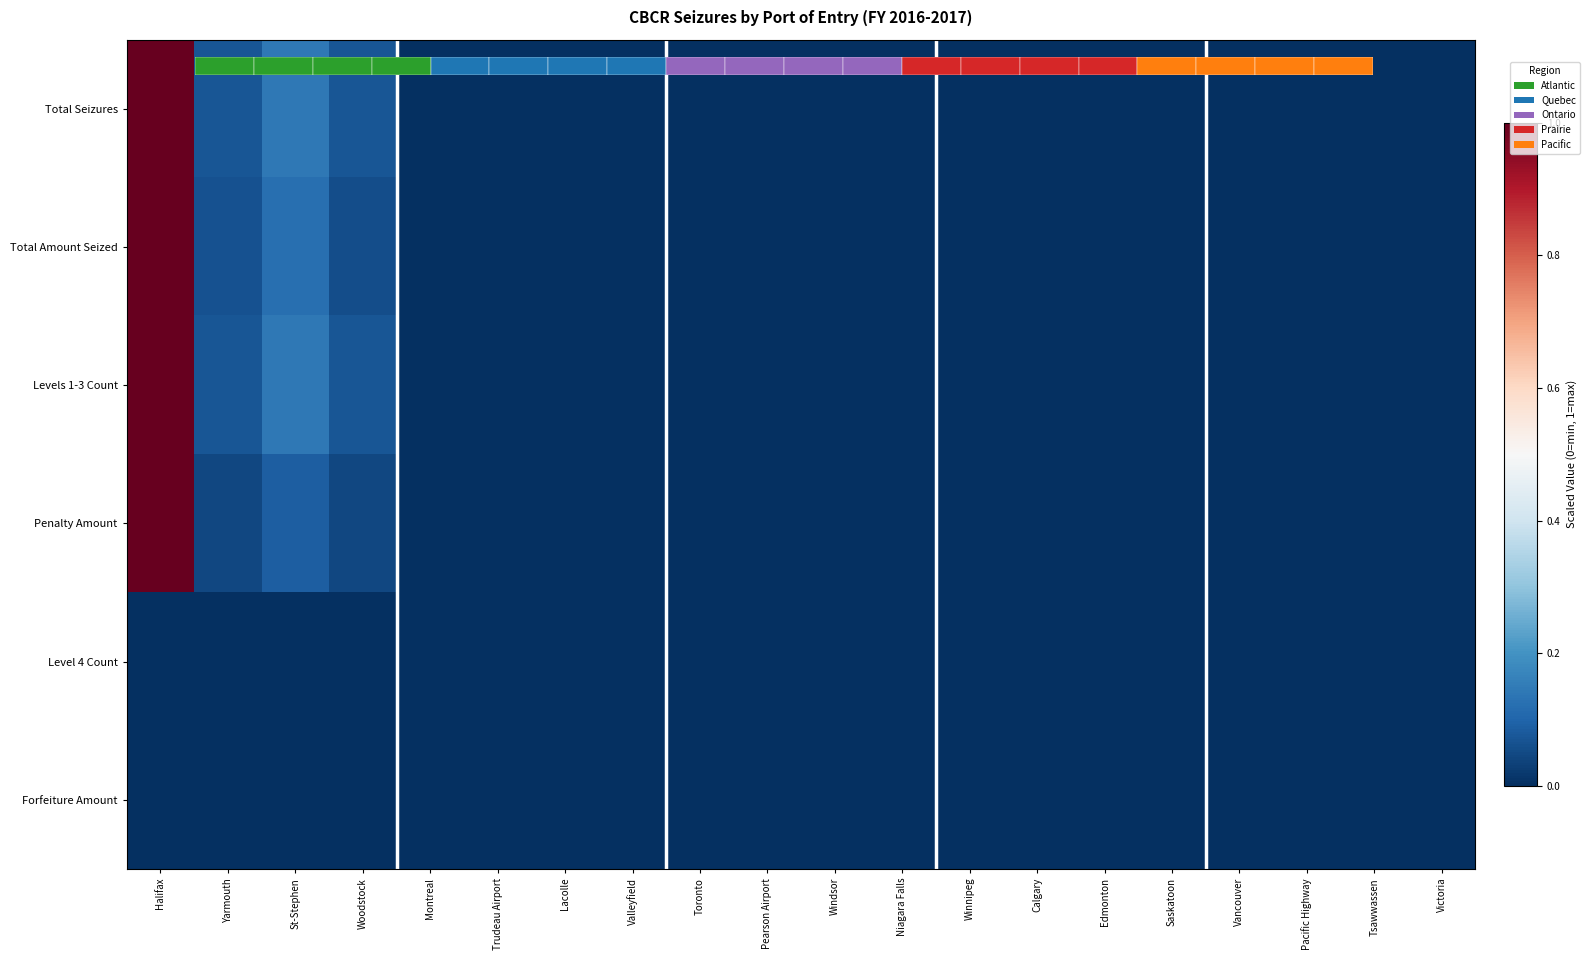

The value of Total Amount Seized at Saskatoon is 0.0. True or false?

True